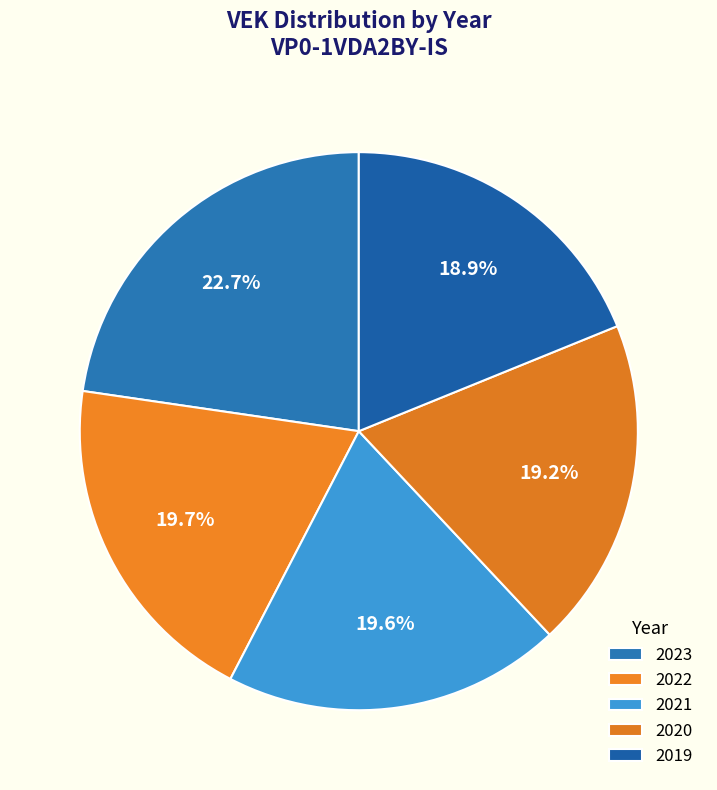

Count the number of slices in the pie.

5